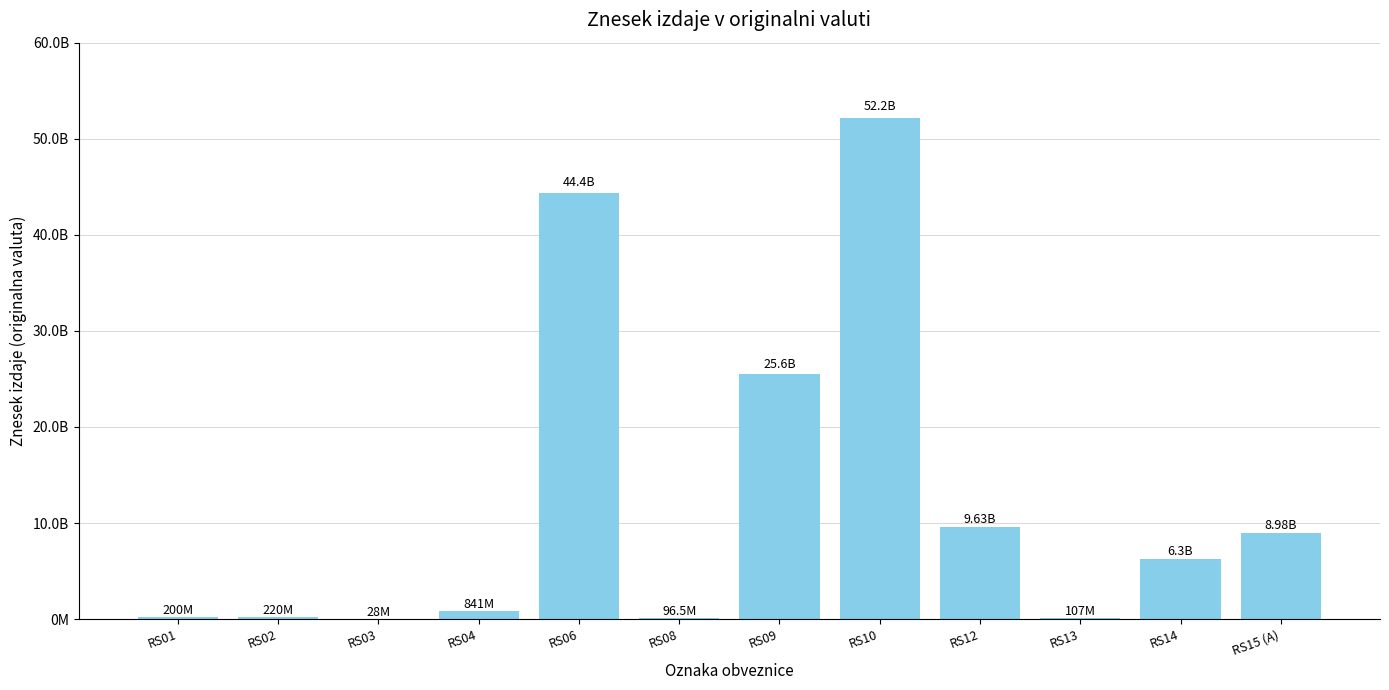

Is it true that the value at RS09 is 14593865949?

False